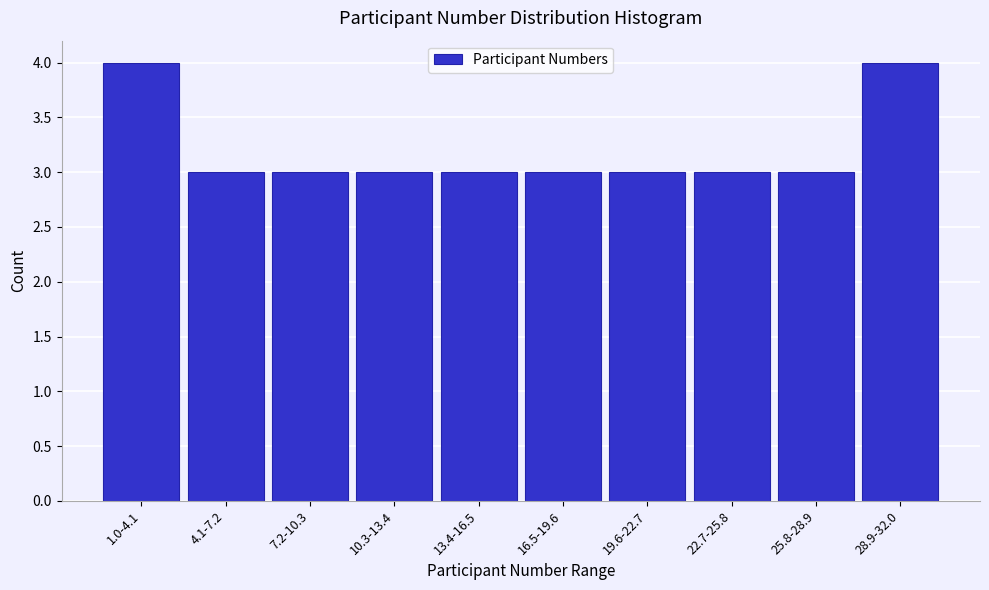

Reading left to right, what are all the values shown in this chart?

4	3	3	3	3	3	3	3	3	4